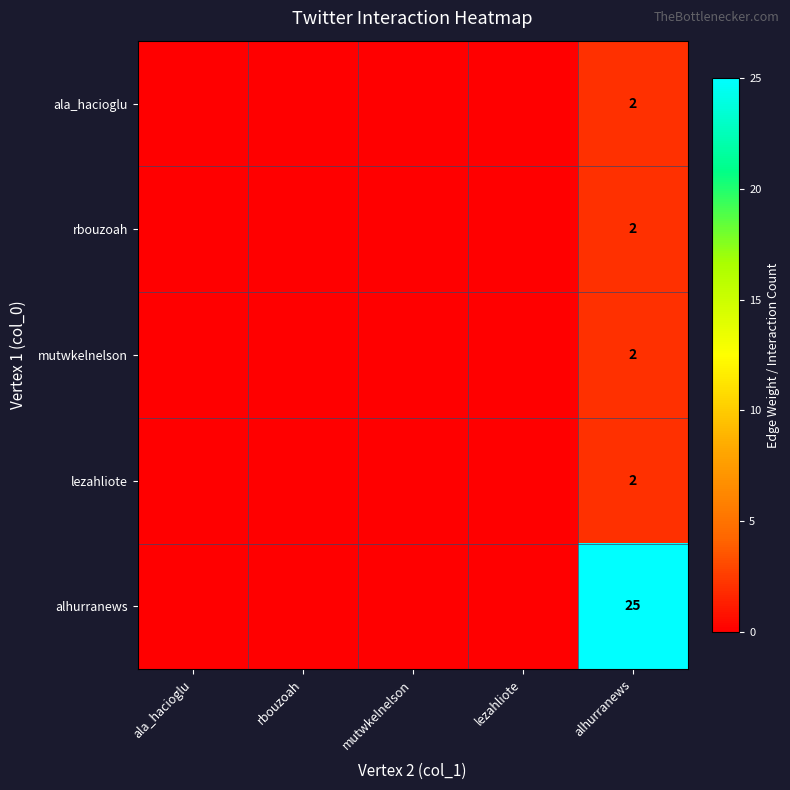

At how many categories does at least one series exceed 3?

1